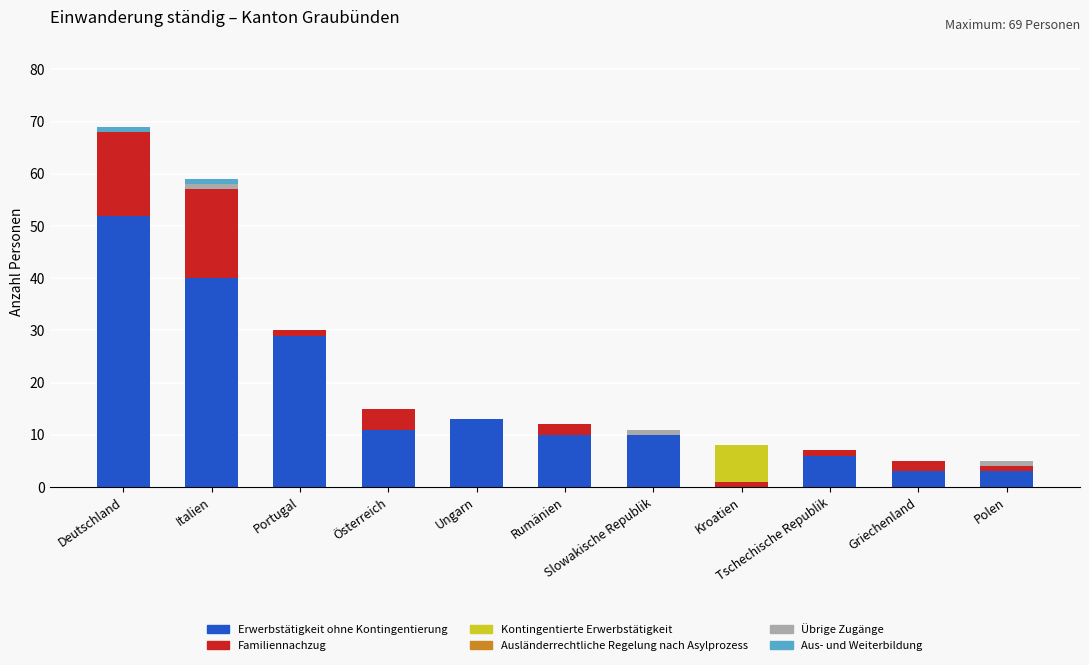

What is the maximum value for Erwerbstätigkeit ohne Kontingentierung?

52